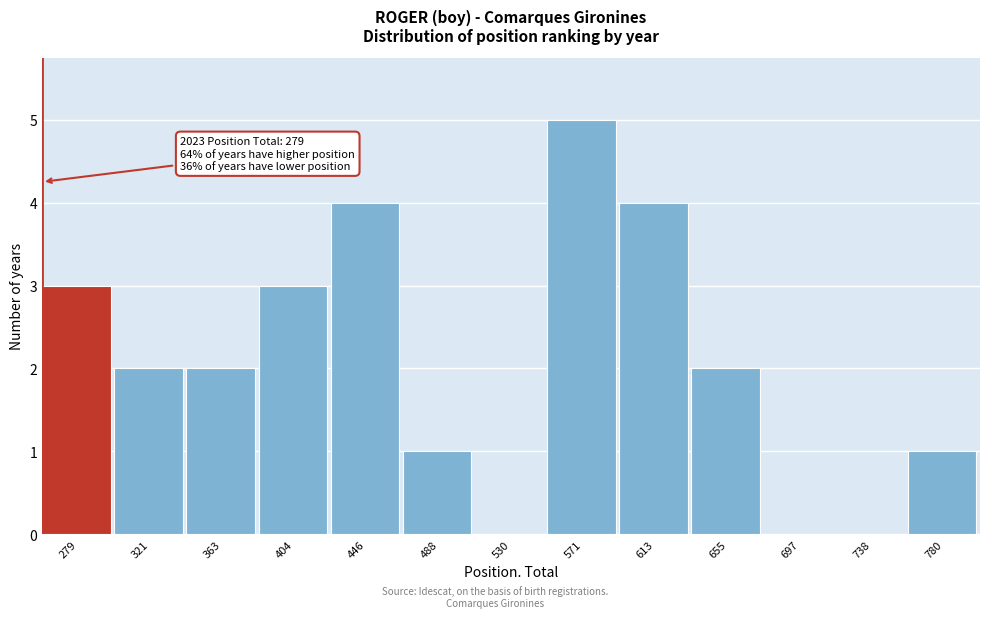

Reading left to right, extract all data points from this chart.

279=3	321=2	363=2	404=3	446=4	488=1	530=0	571=5	613=4	655=2	697=0	738=0	780=1